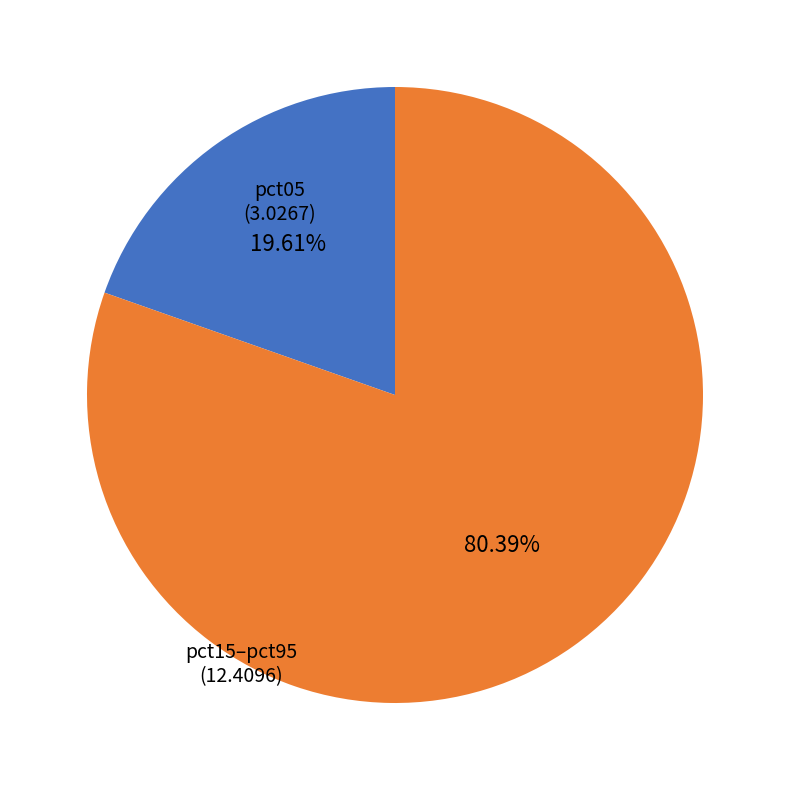

Is there any slice that represents more than half of the pie?

Yes